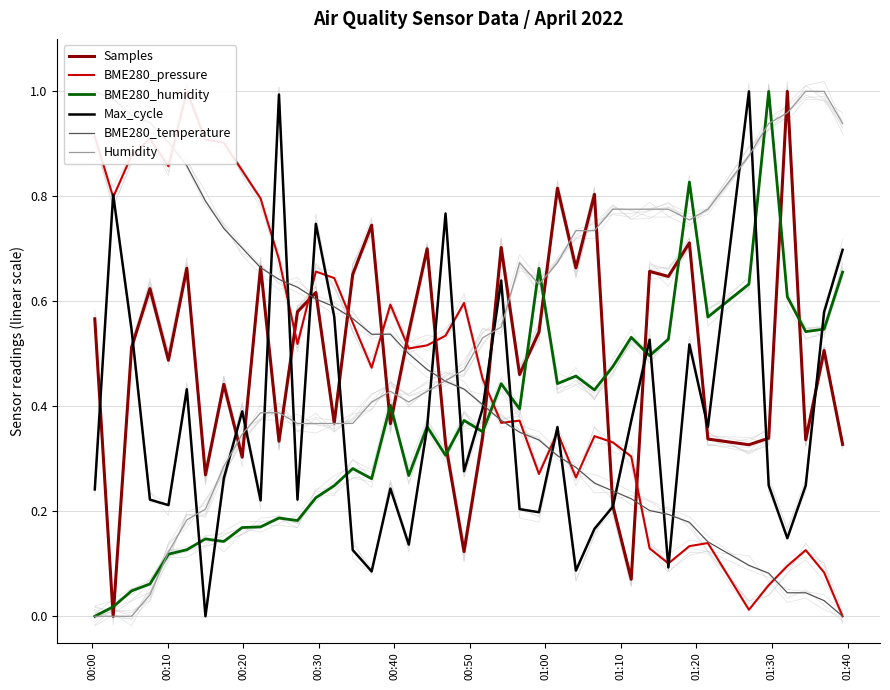

What is the sum of all BME280_humidity values?

14.7